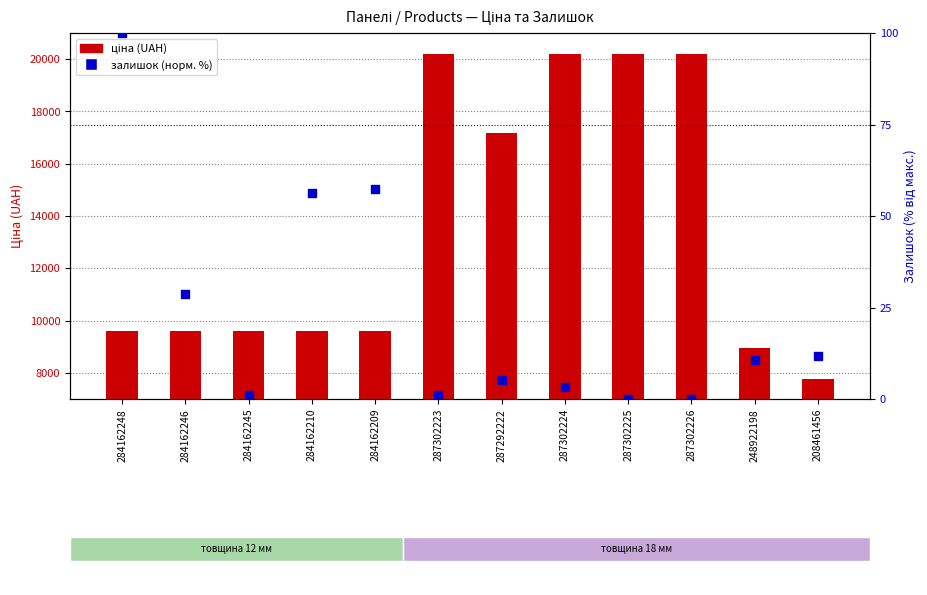

At which category is the sum across all series the highest?

287302224